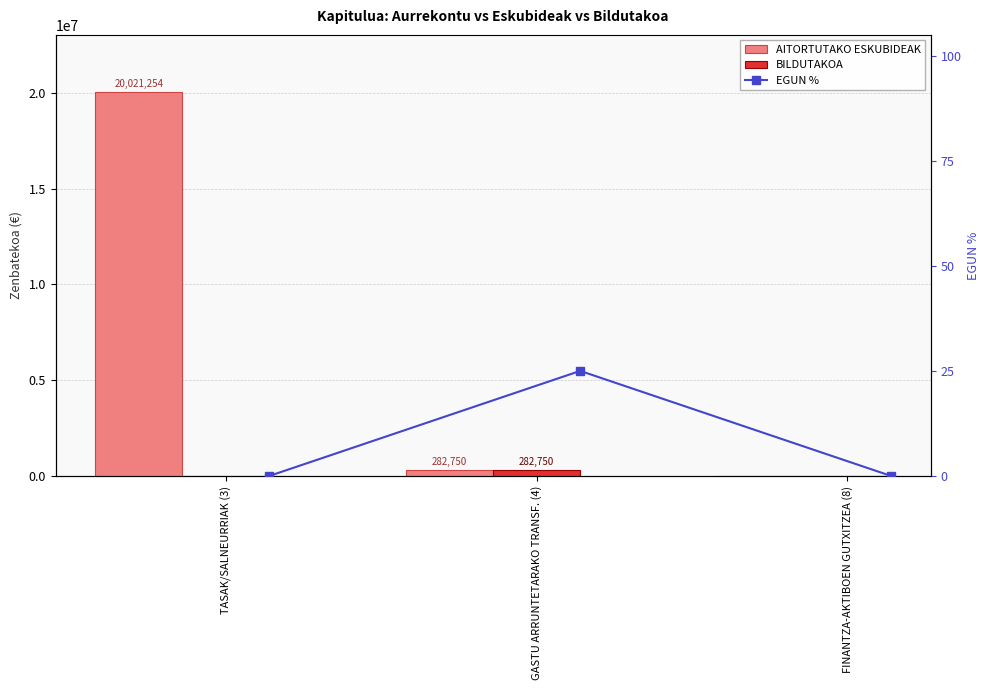

What is the value of the EGUN % bar at the 2nd from the left?

25